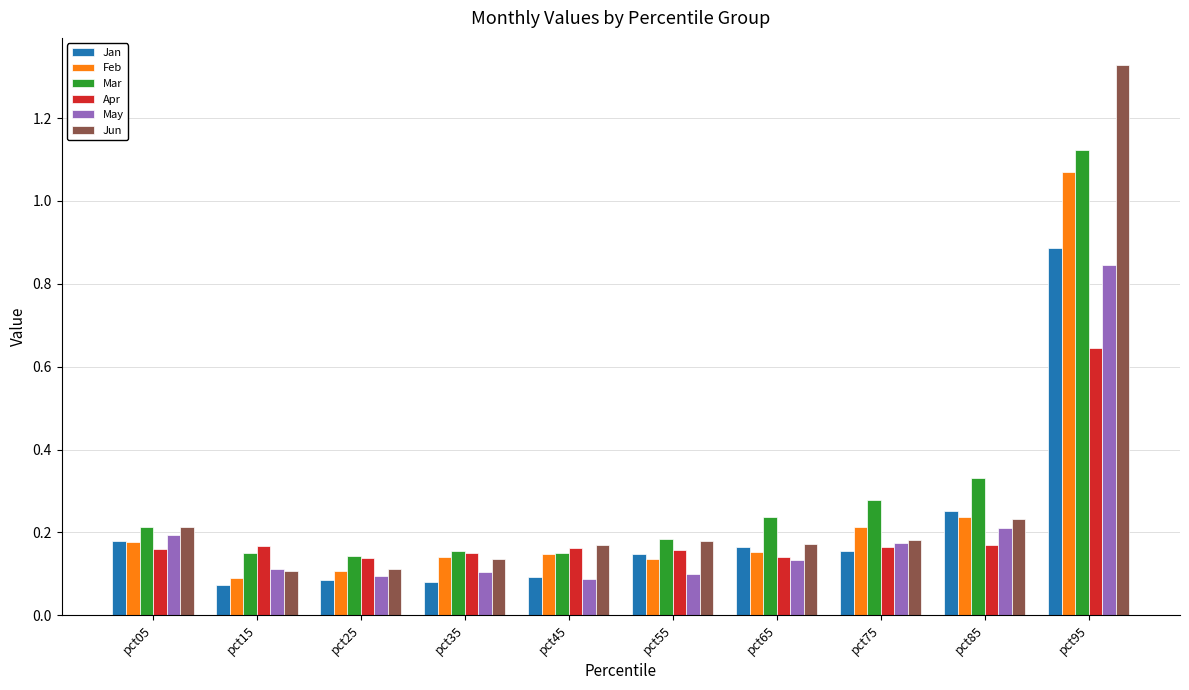

Which label corresponds to the largest value in the chart?

pct95